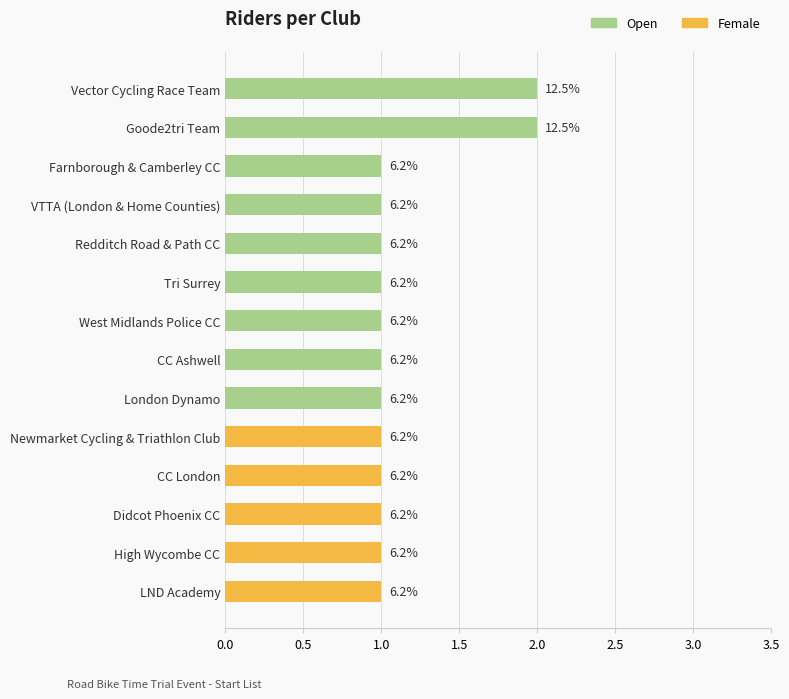

Which series has the largest range (max minus min)?

Open